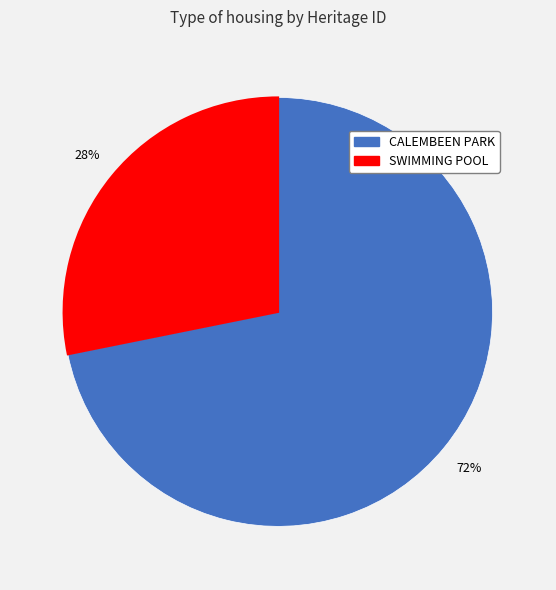

To the nearest percent, what is the difference between the largest and smallest slice percentages?

44%